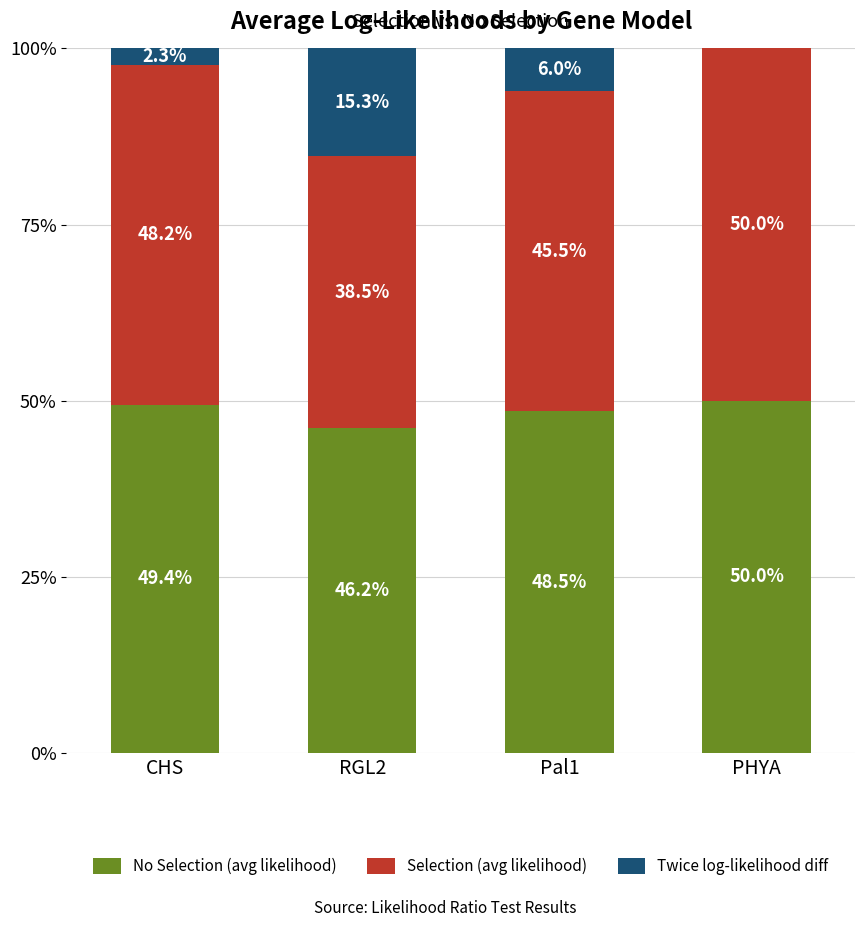

What are all the series names shown in the legend?

No Selection (avg likelihood), Selection (avg likelihood), Twice log-likelihood diff